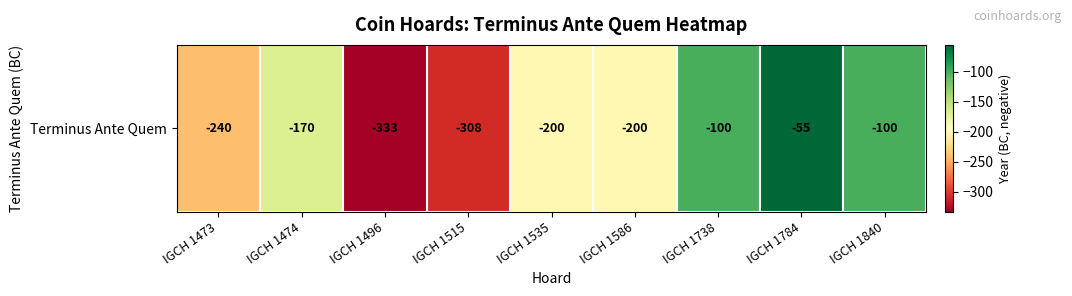

Reading right to left, what are all the values shown in this chart?

-100	-55	-100	-200	-200	-308	-333	-170	-240